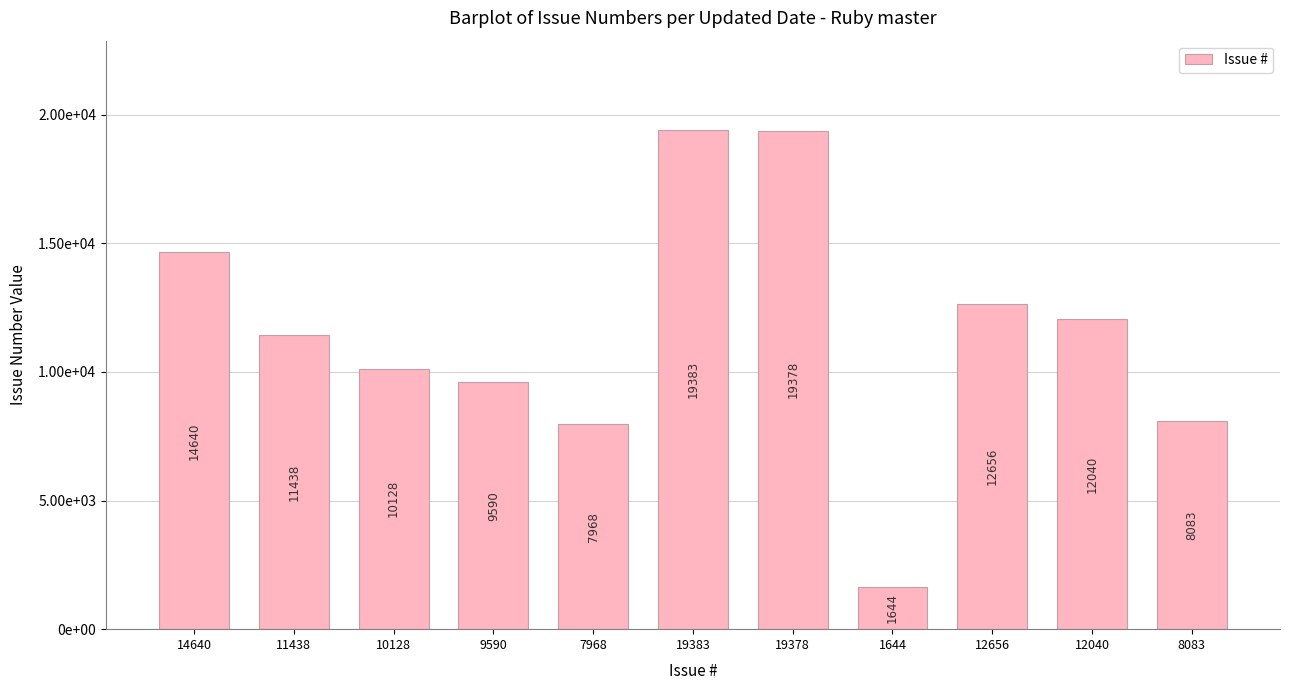

What is the label of the 9th bar from the left?

12656